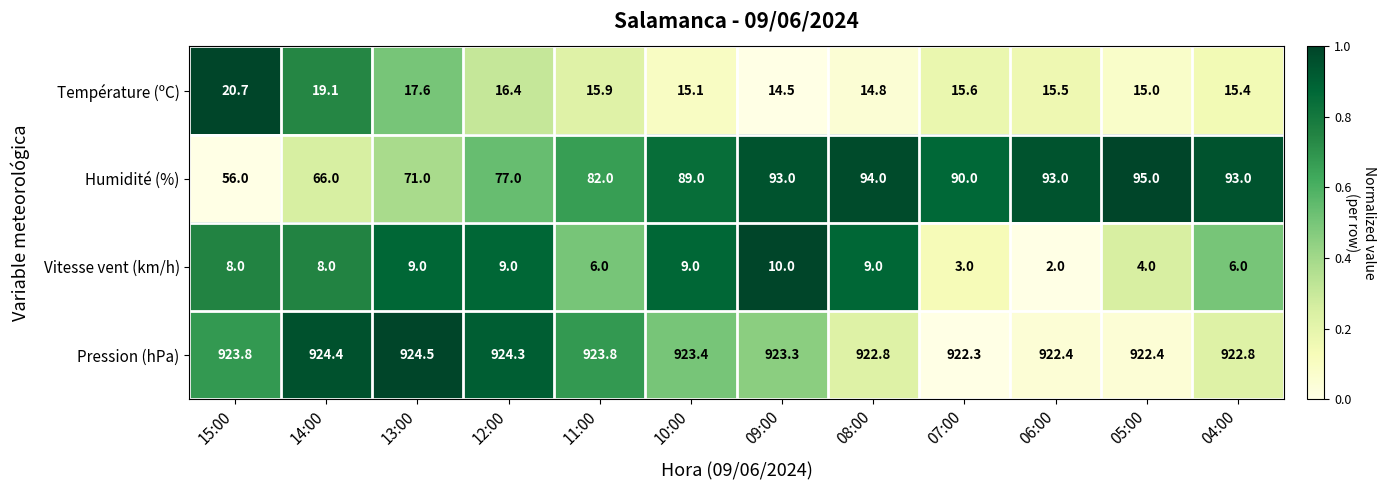

Which series has the largest range (max minus min)?

Humidité (%)